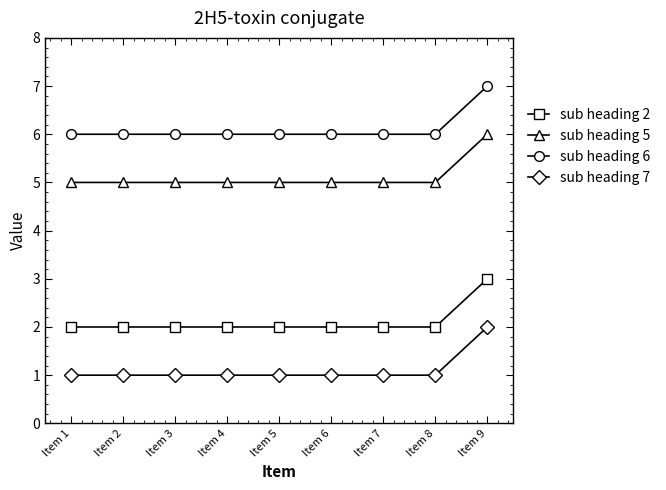

What is the sum of all sub heading 6 values?

55